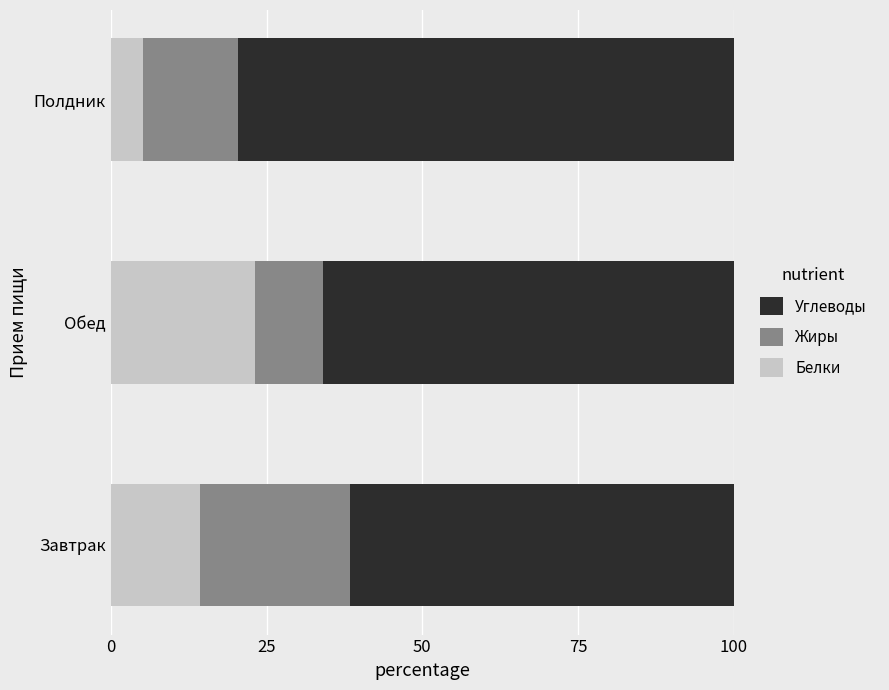

True or false: Белки has a value of 14.4 at Завтрак.

True